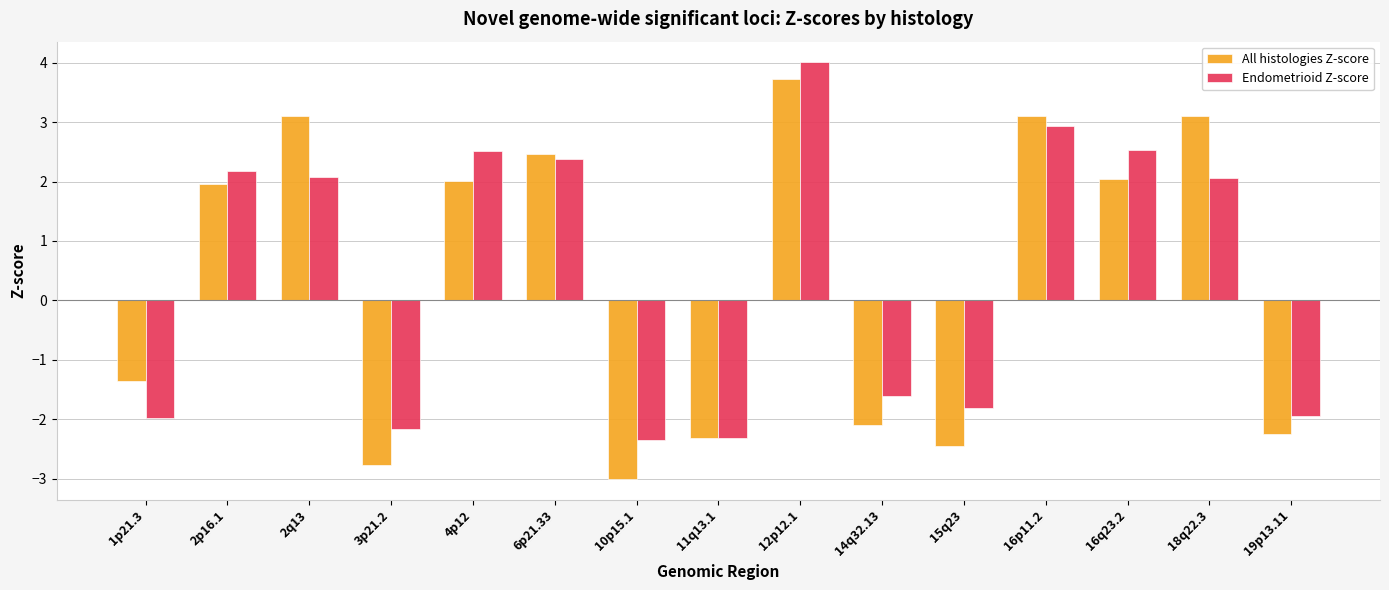

What is the label of the 9th bar from the right?

10p15.1